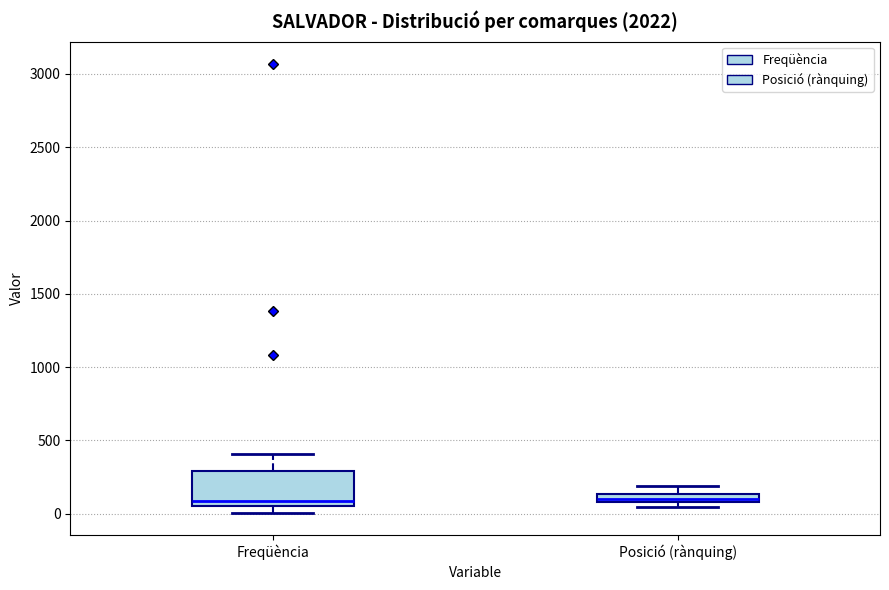

Where does the upper whisker of the box for Freqüència end on the y-axis? The values are not printed on the chart, so give them approximately, as read against the axis.

400